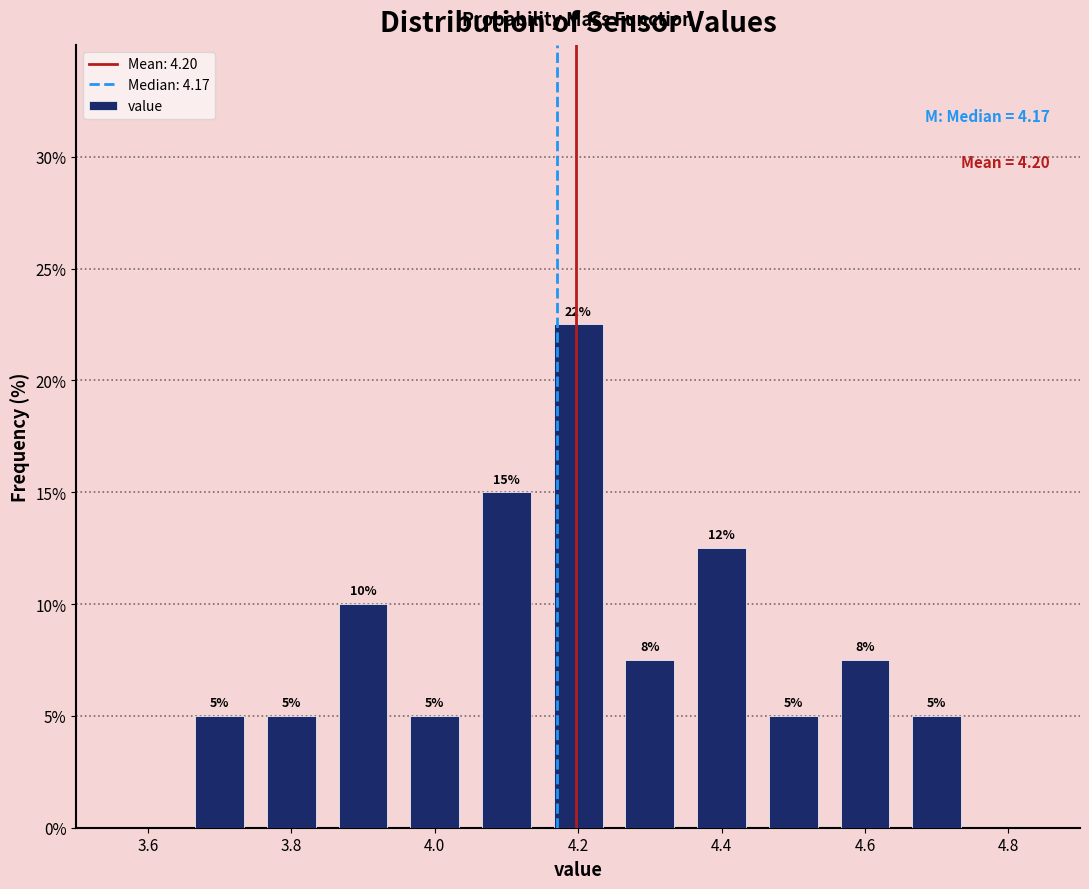

Which range on the x-axis has the tallest bar?

4.15 to 4.25